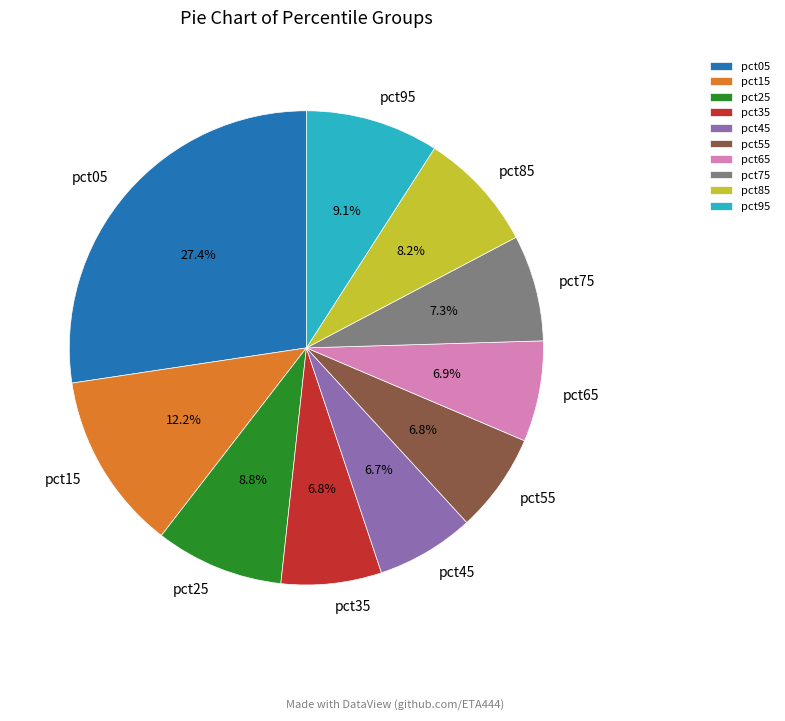

Is it true that pct15 is 12% of the pie?

True